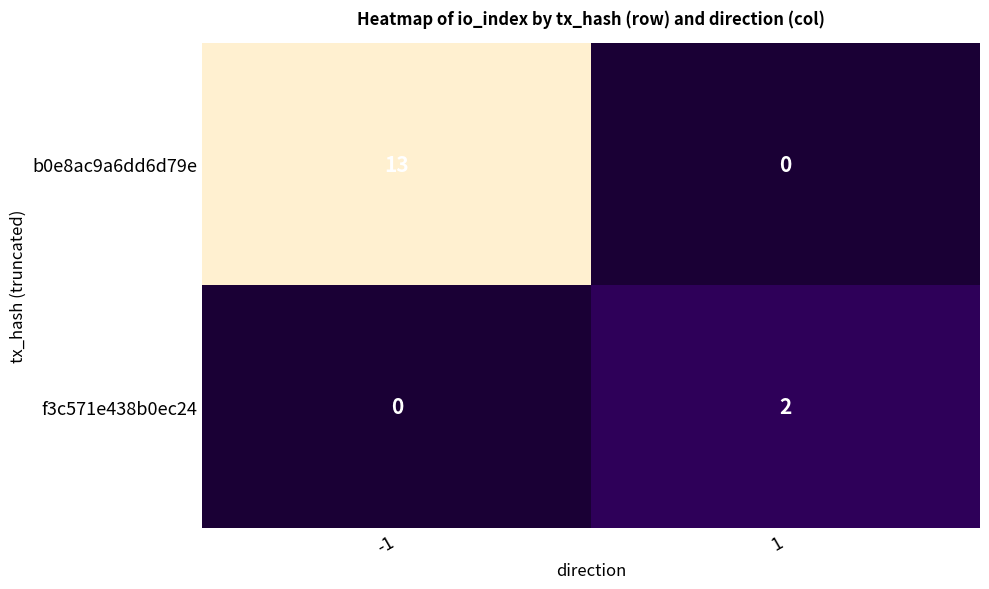

Between -1 and 1, which series saw the biggest shift?

b0e8ac9a6dd6d79e